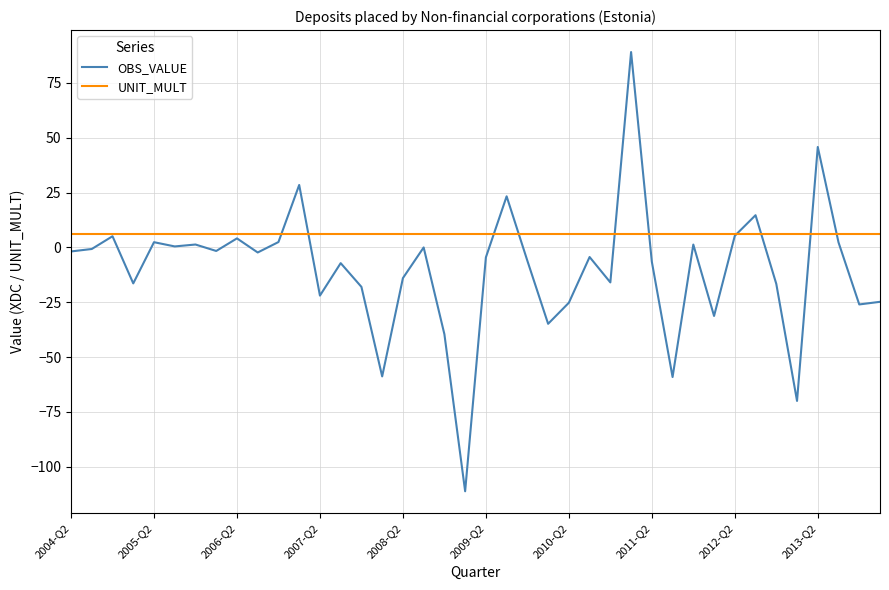

Which series has the largest total across all categories?

UNIT_MULT